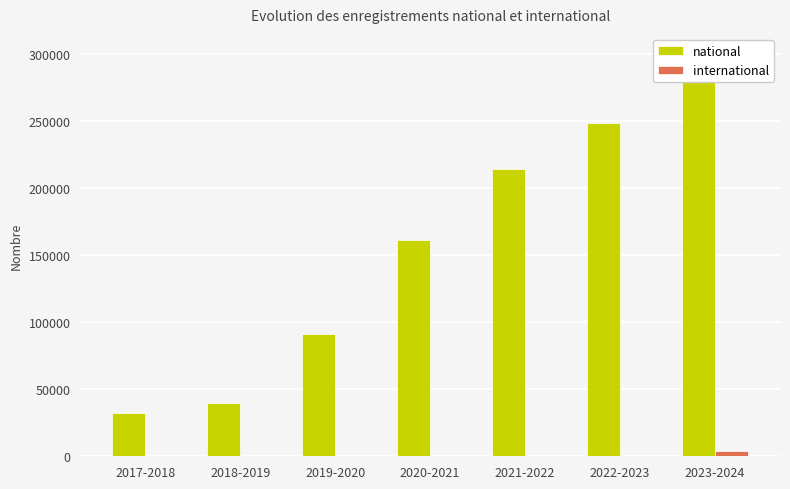

How many positive values does the international series have?

5